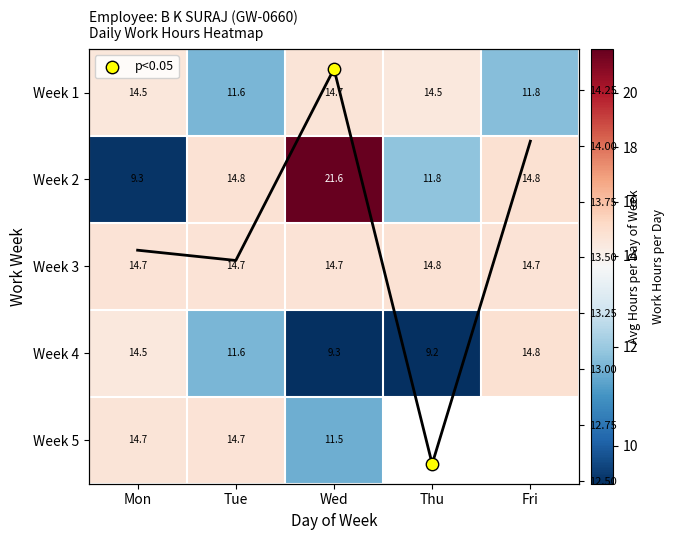

Is the value of Week 4 at Thu greater than the value of Week 1 at Tue?

No